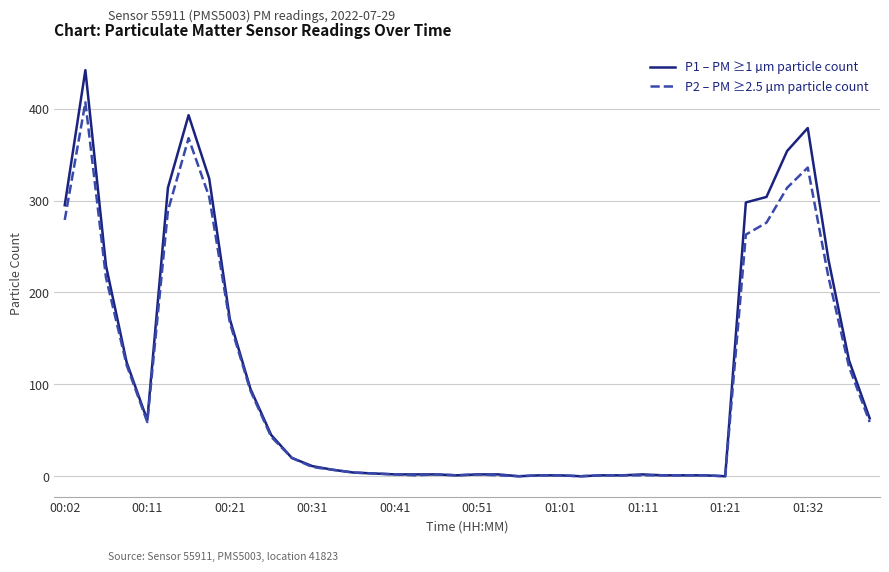

Which series has the largest range (max minus min)?

P1 – PM ≥1 µm particle count